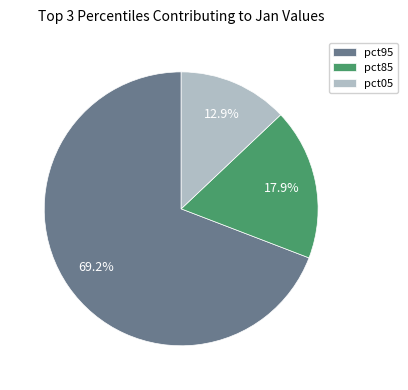

Count the number of slices in the pie.

3